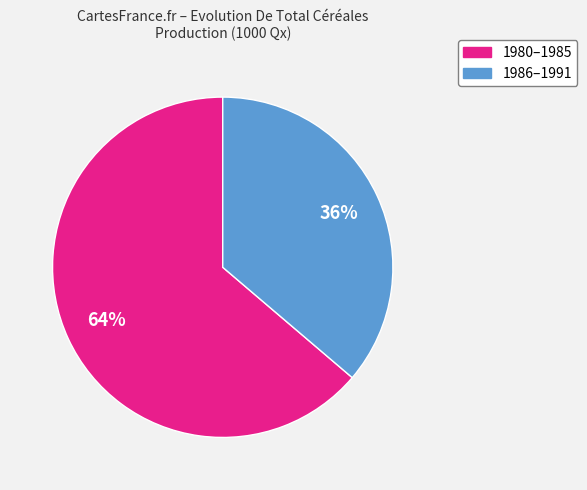

Is there any slice that represents more than half of the pie?

Yes